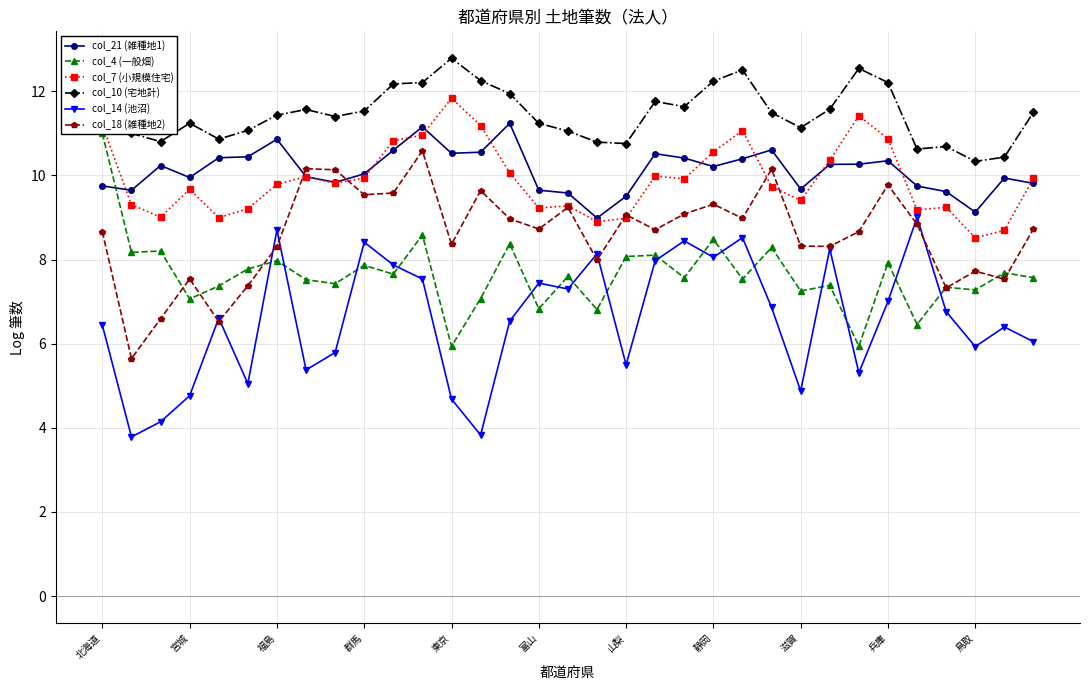

What is the label of the 17th point from the right?

16